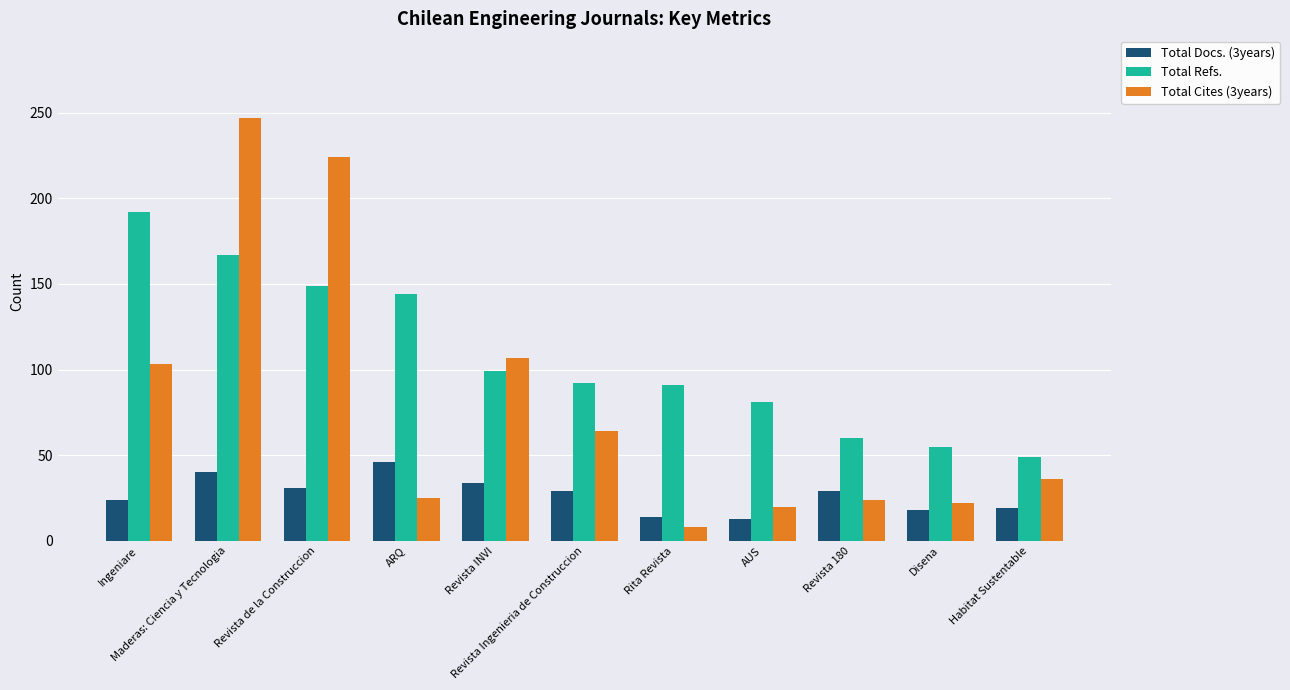

List the series in order of their overall mean, lowest first.

Total Docs. (3years), Total Cites (3years), Total Refs.